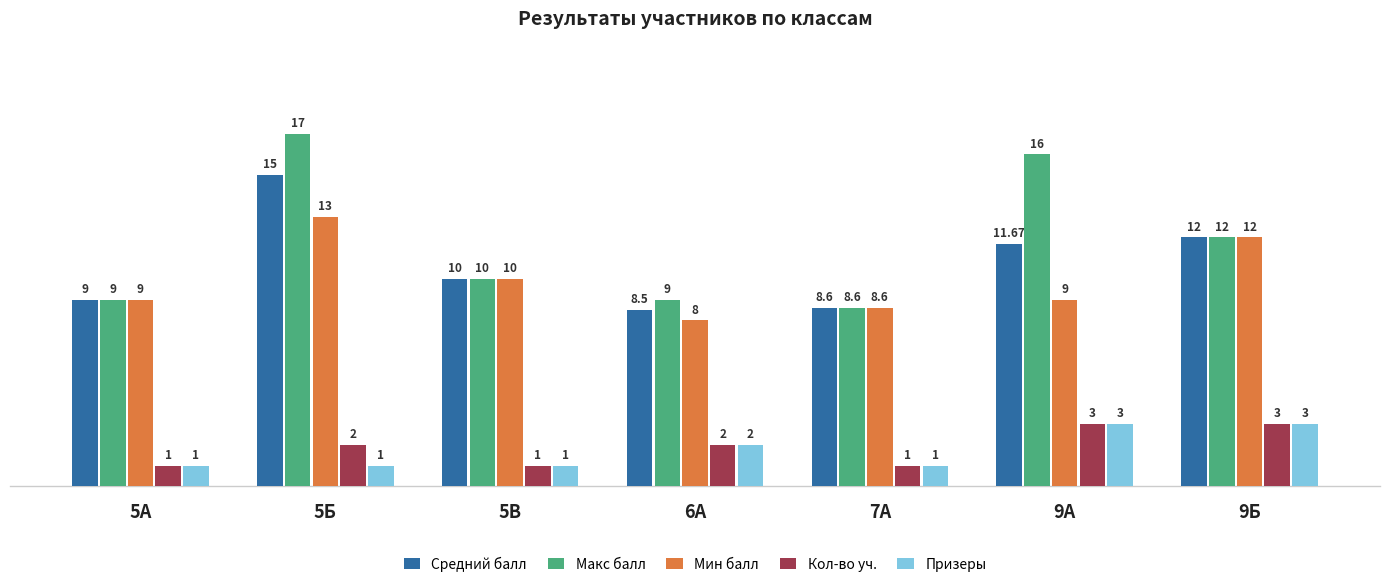

What is the label of the 4th bar from the left?

6А